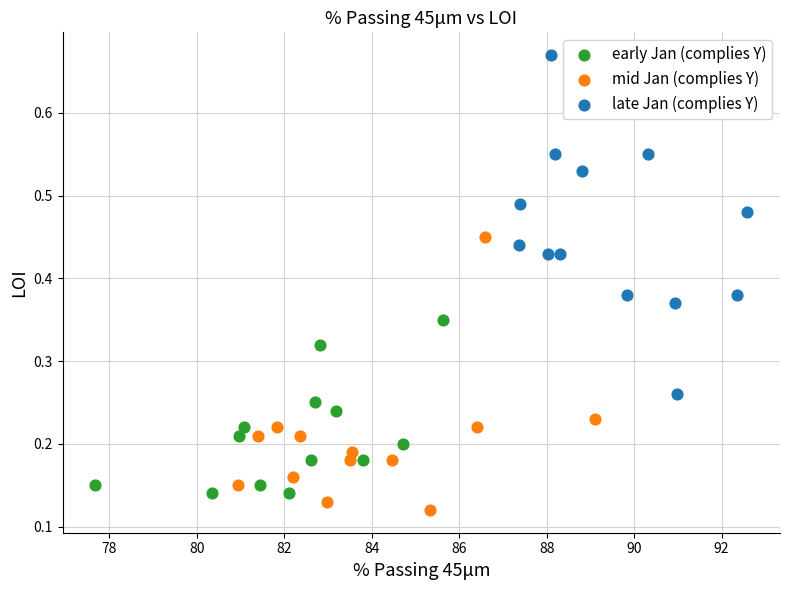

Which series contains the highest Y value?

late Jan (complies Y)